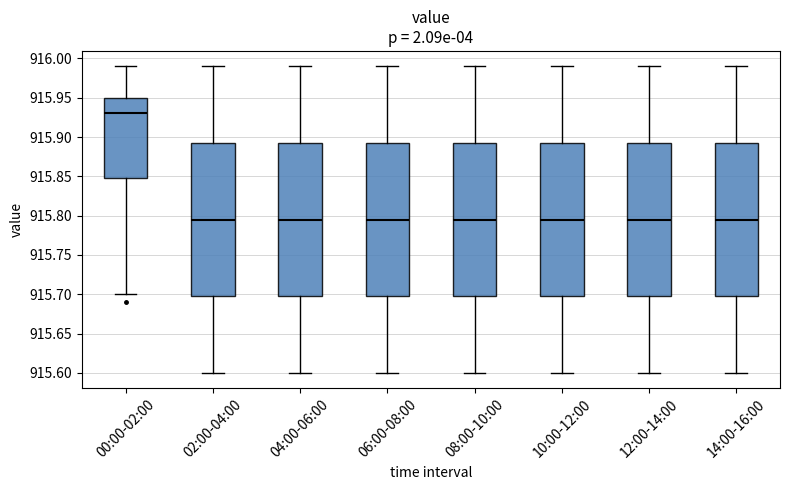

Reading left to right, read every box against the y-axis: the position of its median line, the range the box covers, and the ends of its whiskers. The values are not printed on the chart, so give them approximately, as read against the axis.

00:00-02:00: median 915.930, box 915.850 to 915.950, whiskers 915.700 to 915.990
02:00-04:00: median 915.795, box 915.700 to 915.895, whiskers 915.600 to 915.990
04:00-06:00: median 915.795, box 915.700 to 915.895, whiskers 915.600 to 915.990
06:00-08:00: median 915.795, box 915.700 to 915.895, whiskers 915.600 to 915.990
08:00-10:00: median 915.795, box 915.700 to 915.895, whiskers 915.600 to 915.990
10:00-12:00: median 915.795, box 915.700 to 915.895, whiskers 915.600 to 915.990
12:00-14:00: median 915.795, box 915.700 to 915.895, whiskers 915.600 to 915.990
14:00-16:00: median 915.795, box 915.700 to 915.895, whiskers 915.600 to 915.990